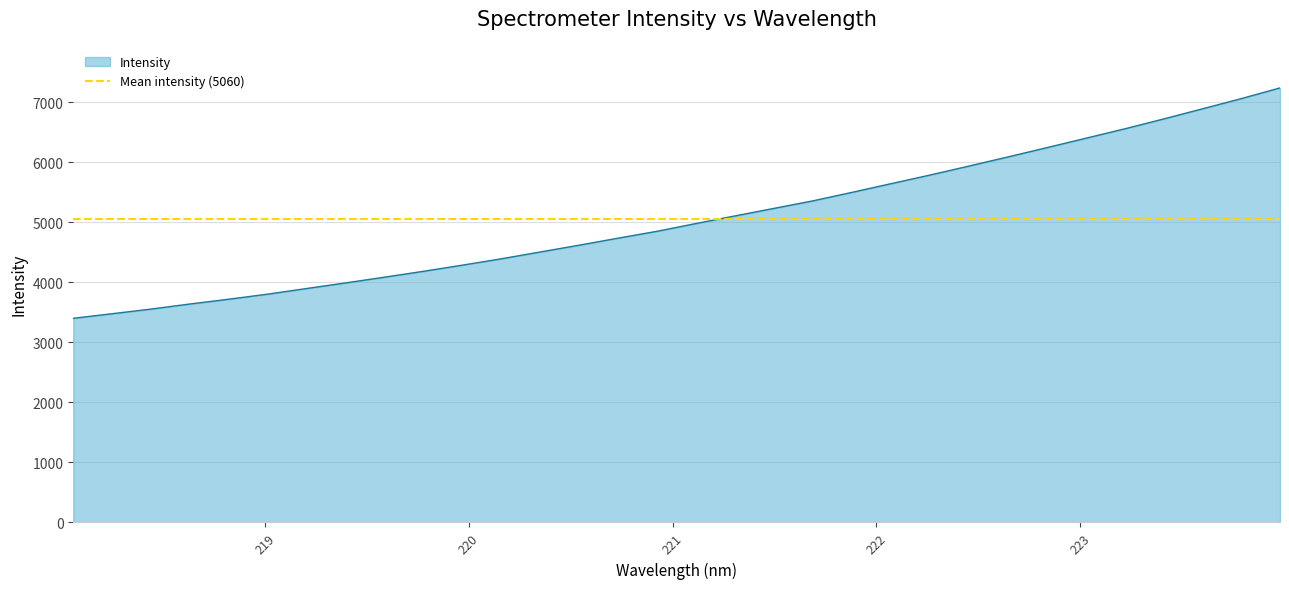

Which has a higher value, 223.5987 or 220.3533?

223.5987